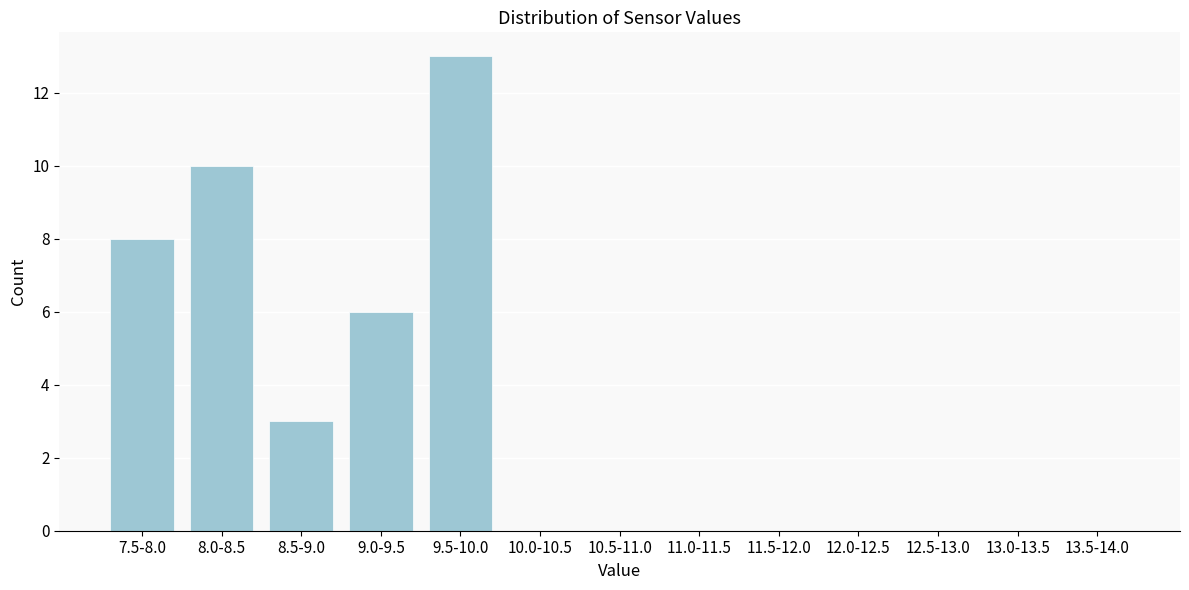

Reading left to right, transcribe all the data shown in this chart.

7.5-8.0=8	8.0-8.5=10	8.5-9.0=3	9.0-9.5=6	9.5-10.0=13	10.0-10.5=0	10.5-11.0=0	11.0-11.5=0	11.5-12.0=0	12.0-12.5=0	12.5-13.0=0	13.0-13.5=0	13.5-14.0=0